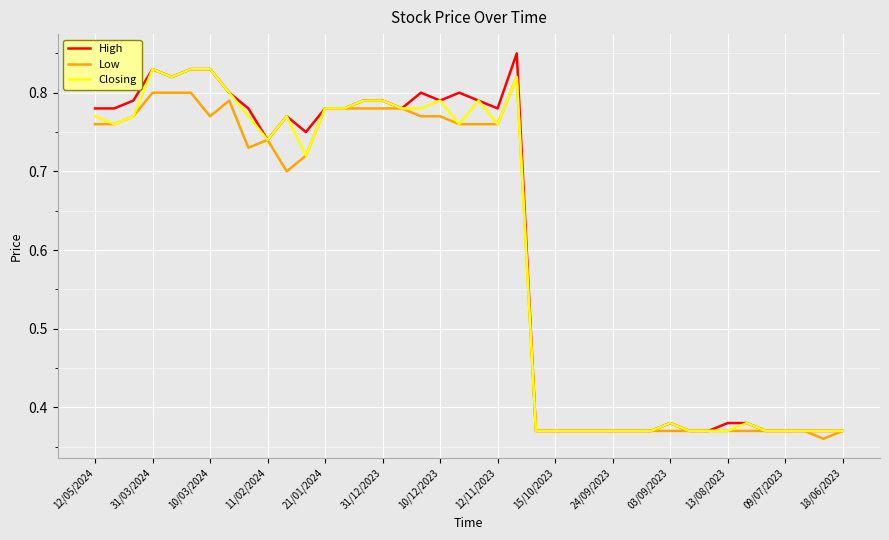

What is the value of the Low point at the 16th from the left?

0.8